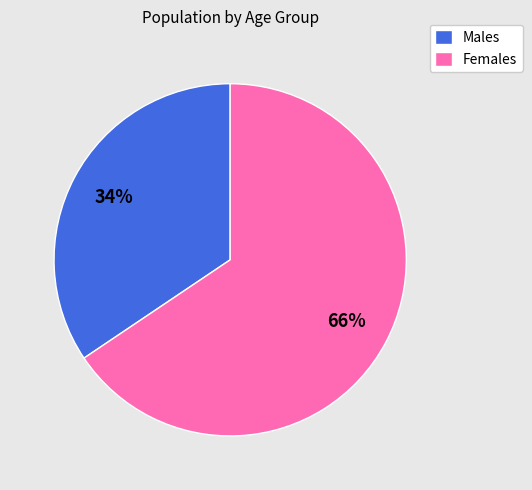

How many slices are in this pie chart?

2